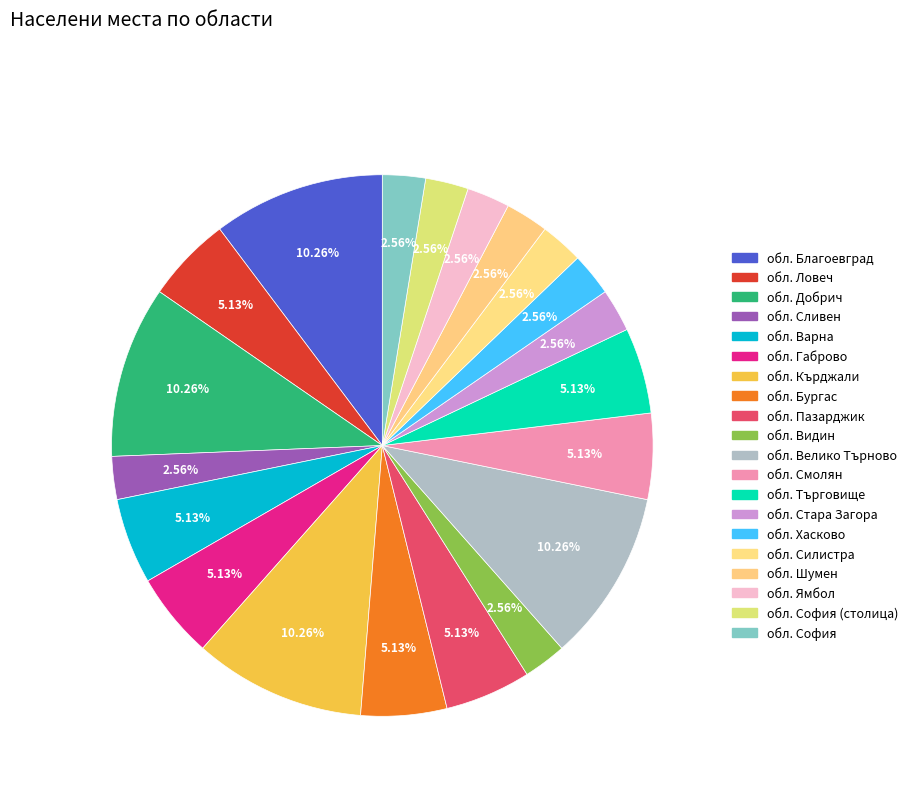

Which slice is the smallest?

обл. Сливен